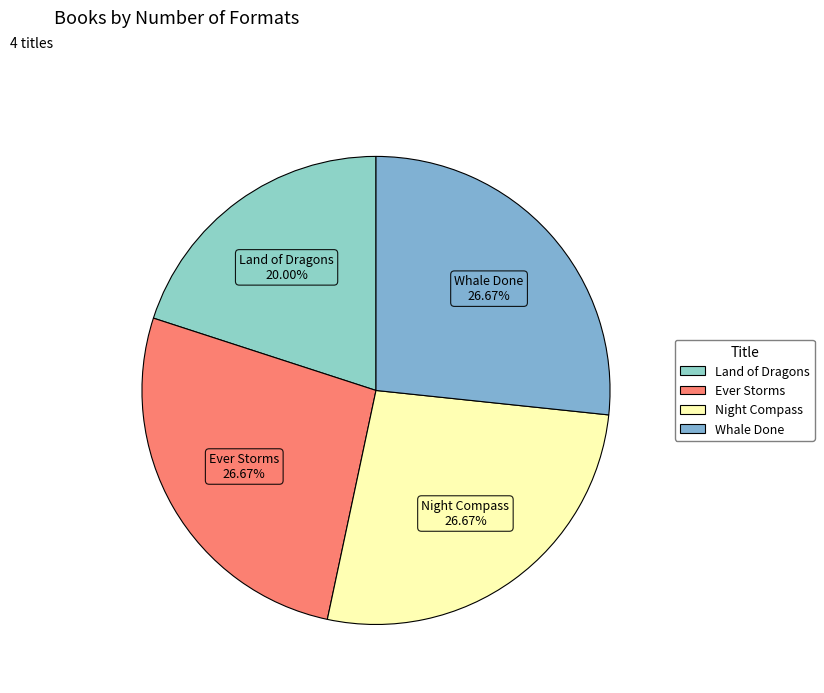

Combined, do Land of Dragons and Ever Storms account for over 50%?

No